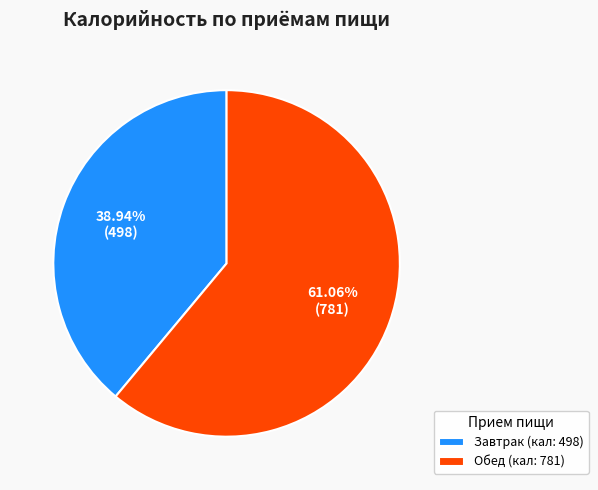

The Обед slice represents 50% of the pie. True or false?

False